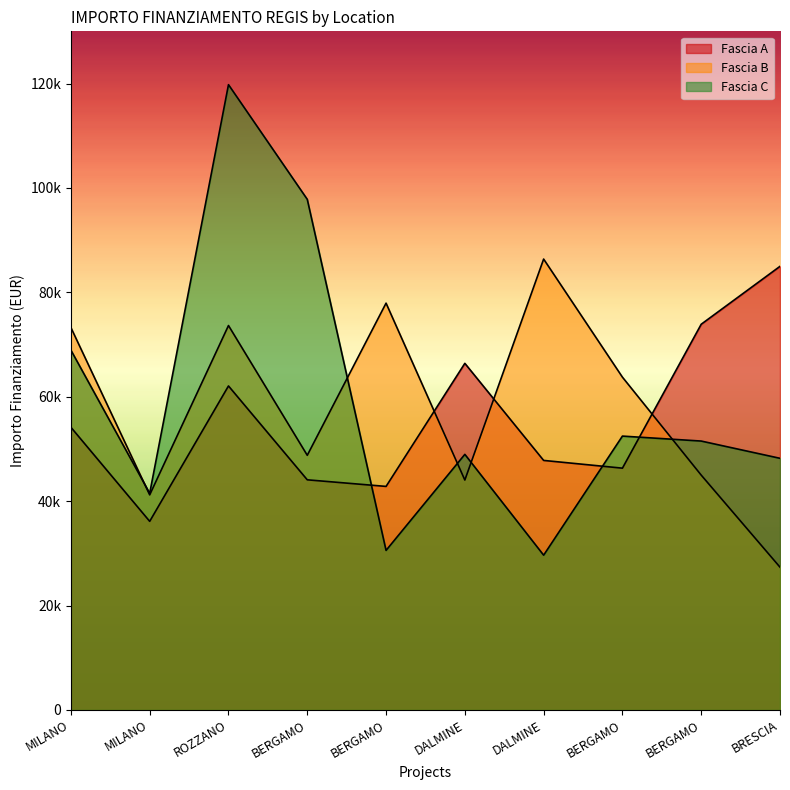

What is the difference between the highest and lowest values at BERGAMO?

53731.4